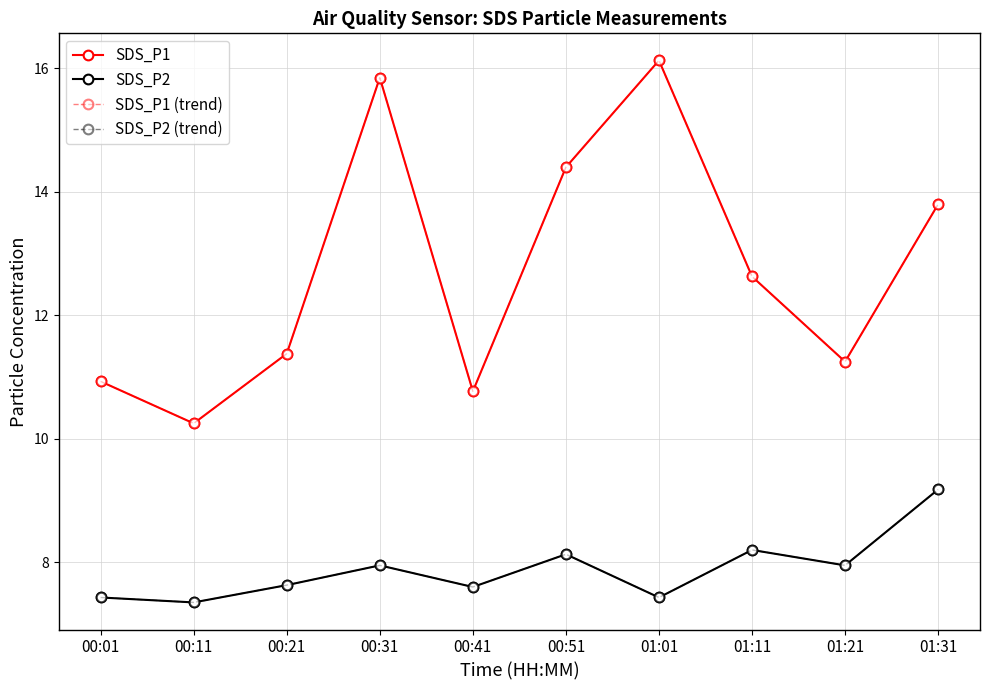

What is the approximate value of SDS_P1 at 01:31?

13.8